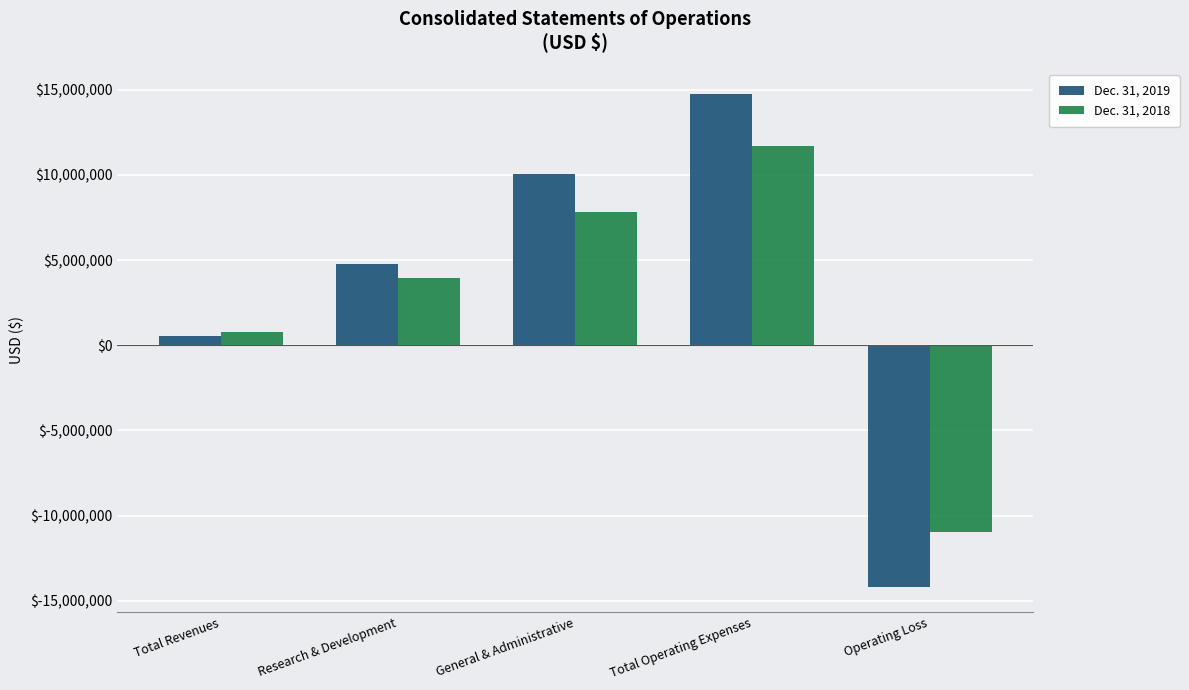

What is the sum of the Dec. 31, 2019 values at Total Revenues and General & Administrative?

10592091